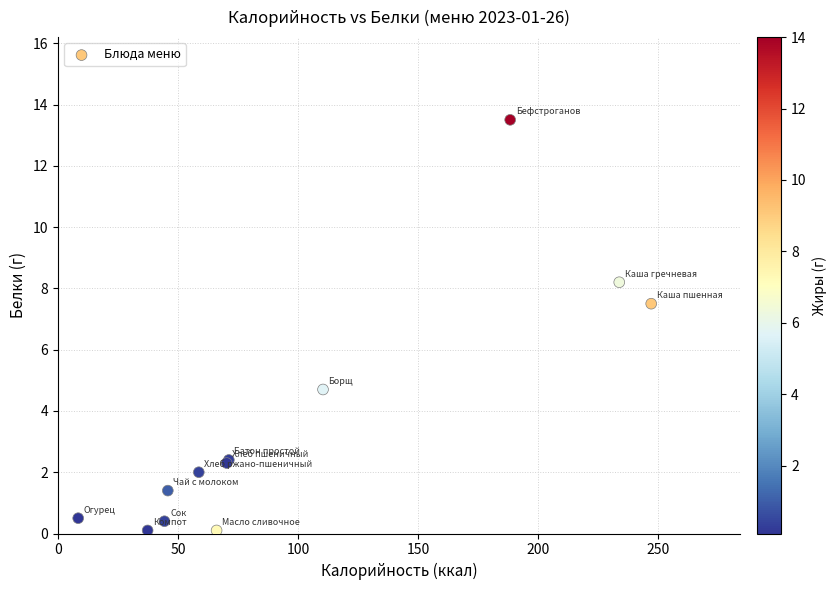

What Y value in the scatter plot is closest to 6?

4.7